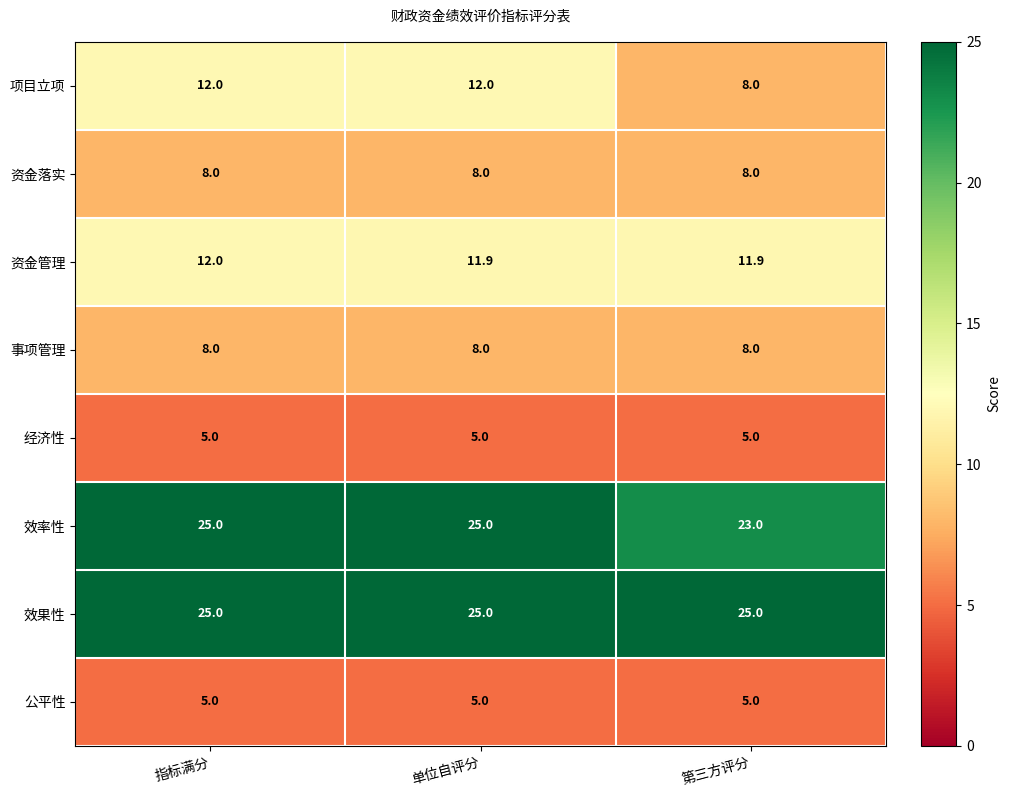

What is the total value across all series at 单位自评分?

99.9